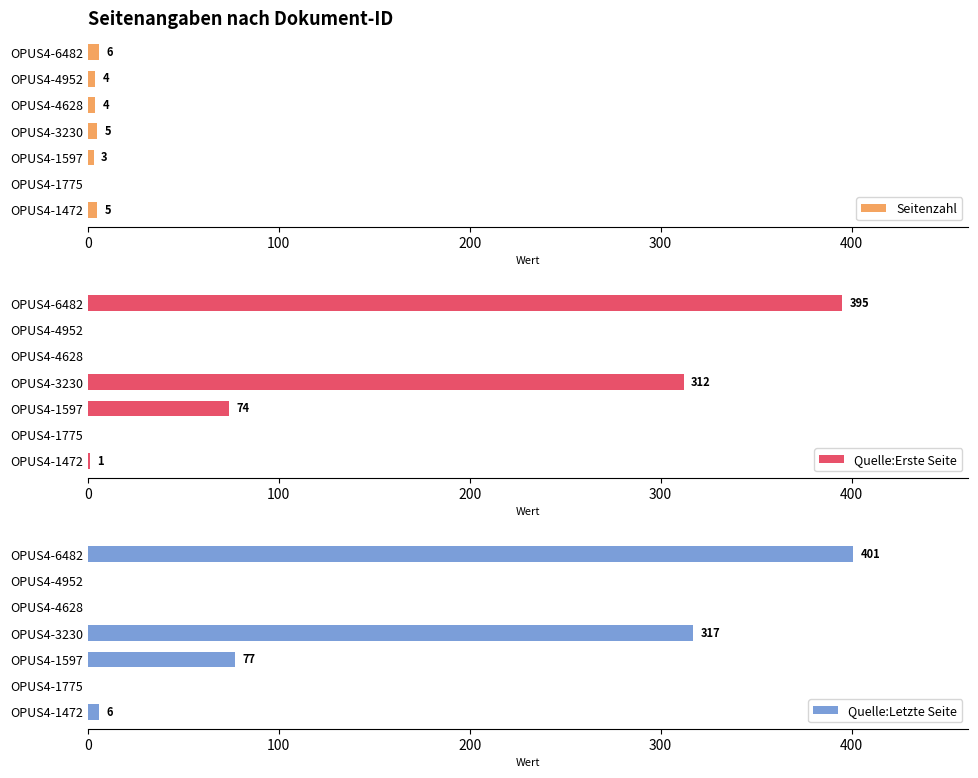

What is the maximum value for Quelle:Erste Seite?

395